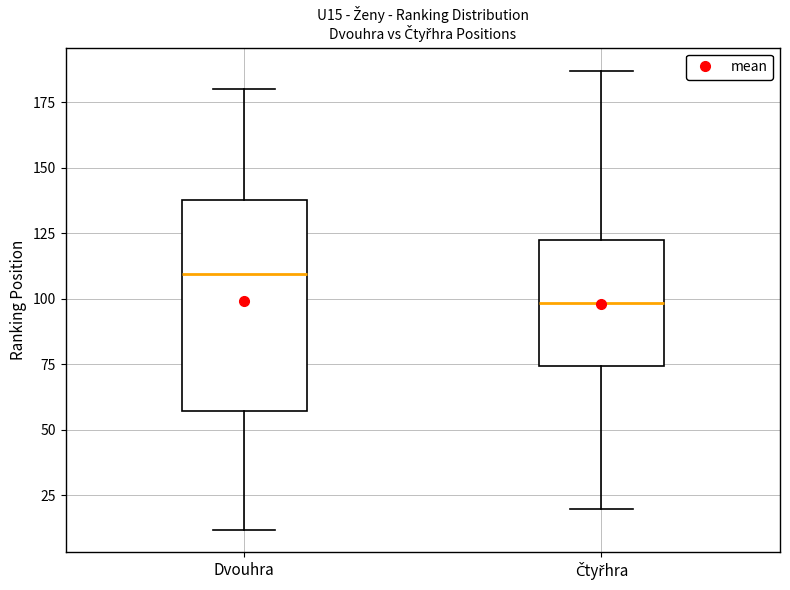

Which box is the tallest, from its lower edge to its upper edge?

Dvouhra